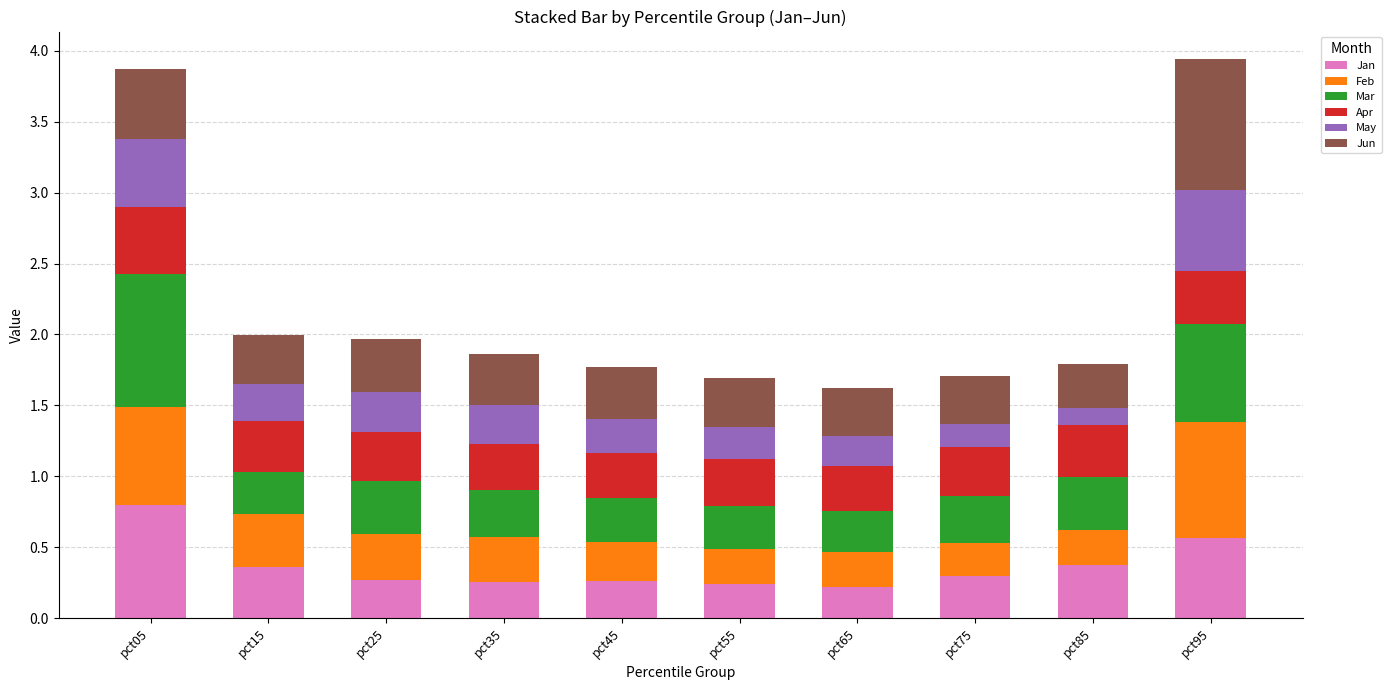

What is the total value across all series at pct35?

1.9